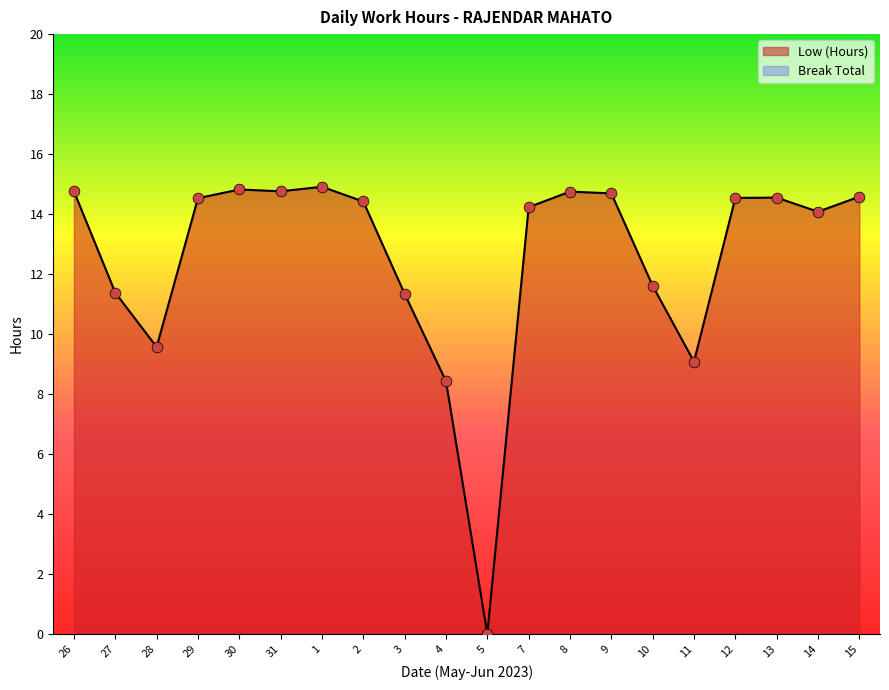

What is the change in value from 1 to 10?

-3.3